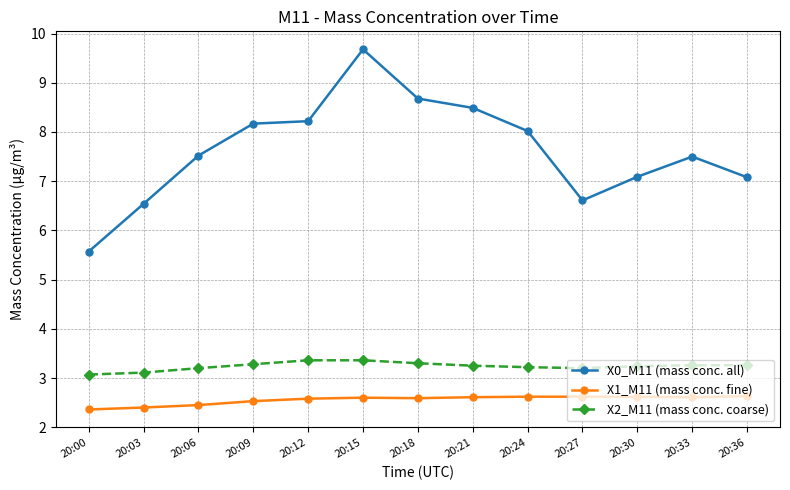

Read the X1_M11 (mass conc. fine) value at 20:18.

2.6